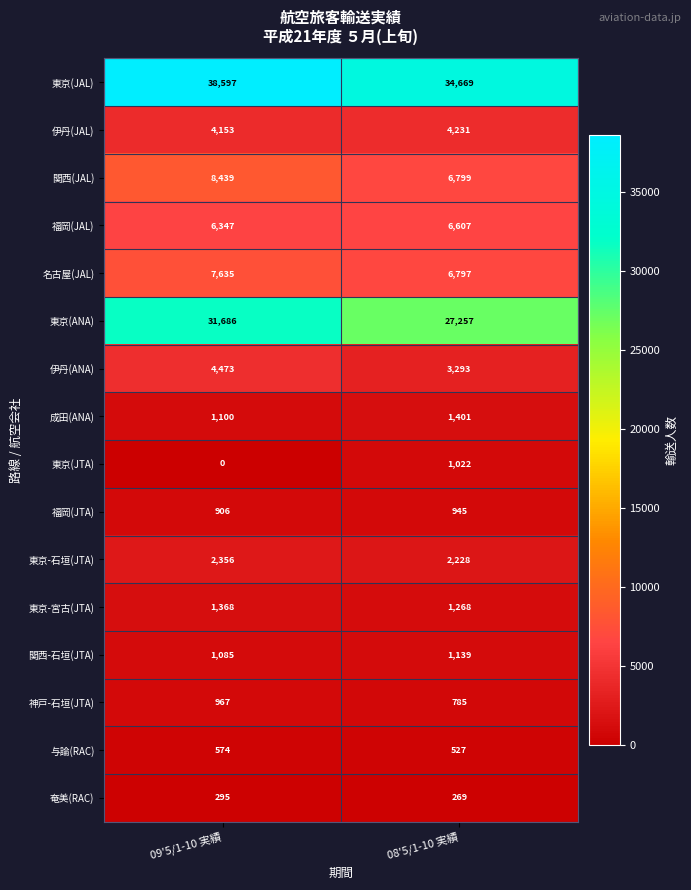

Is it true that 東京(ANA) equals 21938 at 09'5/1-10 実績?

False